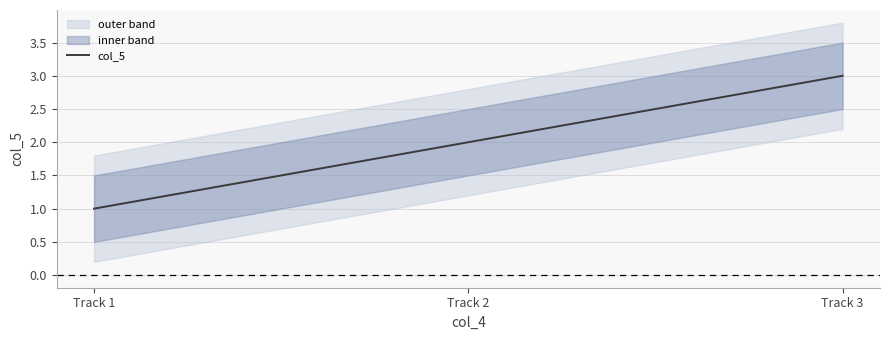

What is the difference between the maximum and minimum values?

2